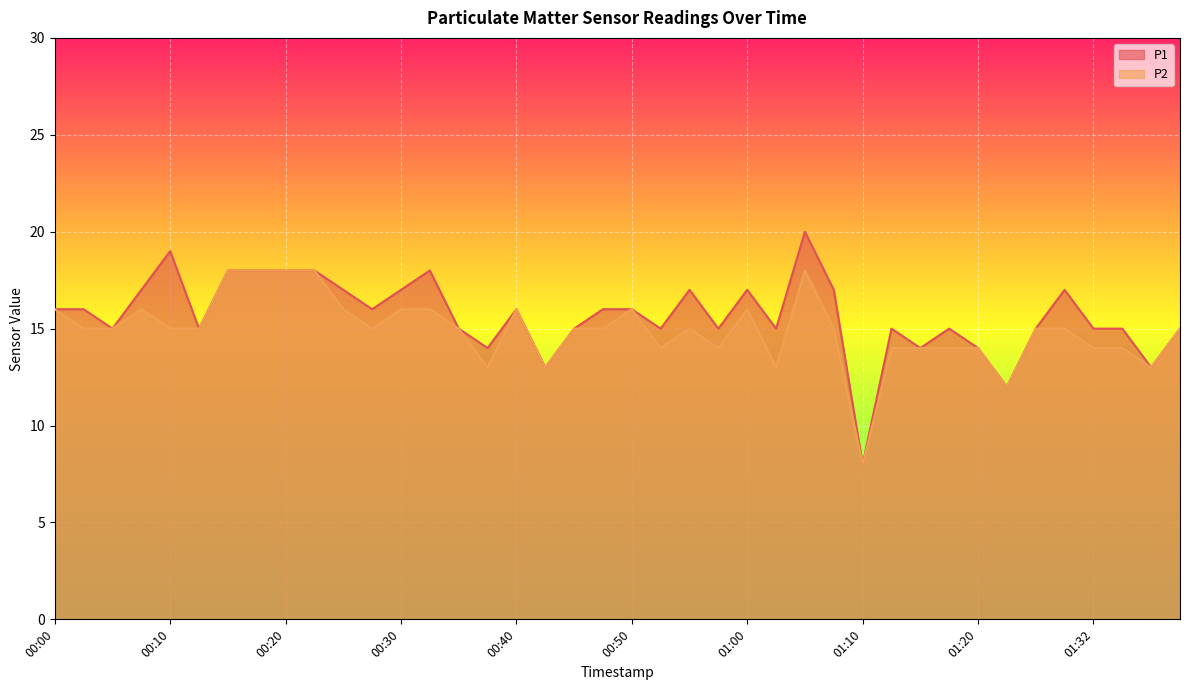

At which category does the chart reach its minimum across all series?

01:10